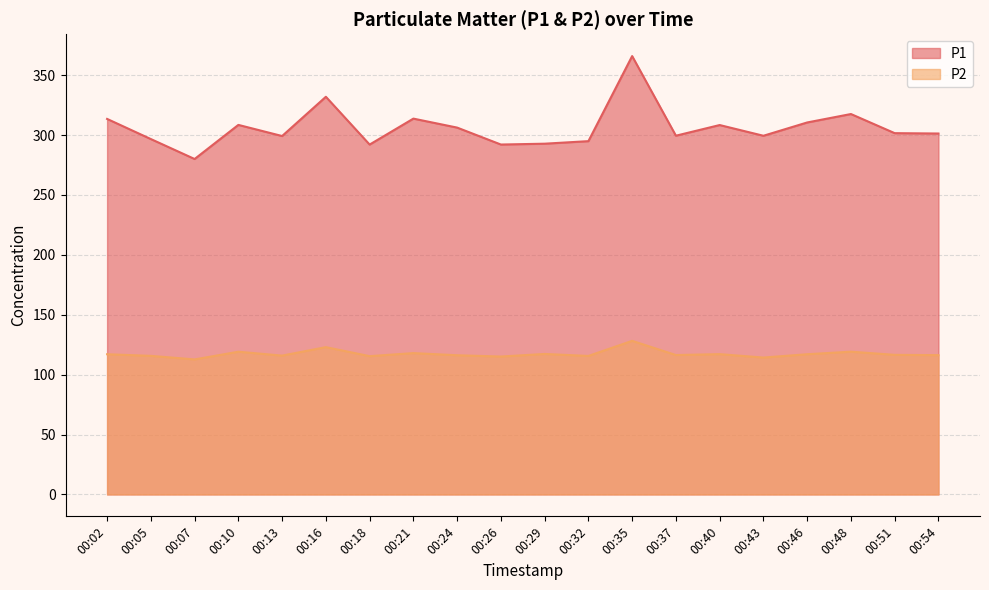

What is the difference between the P1 values at 00:35 and 00:21?

52.2